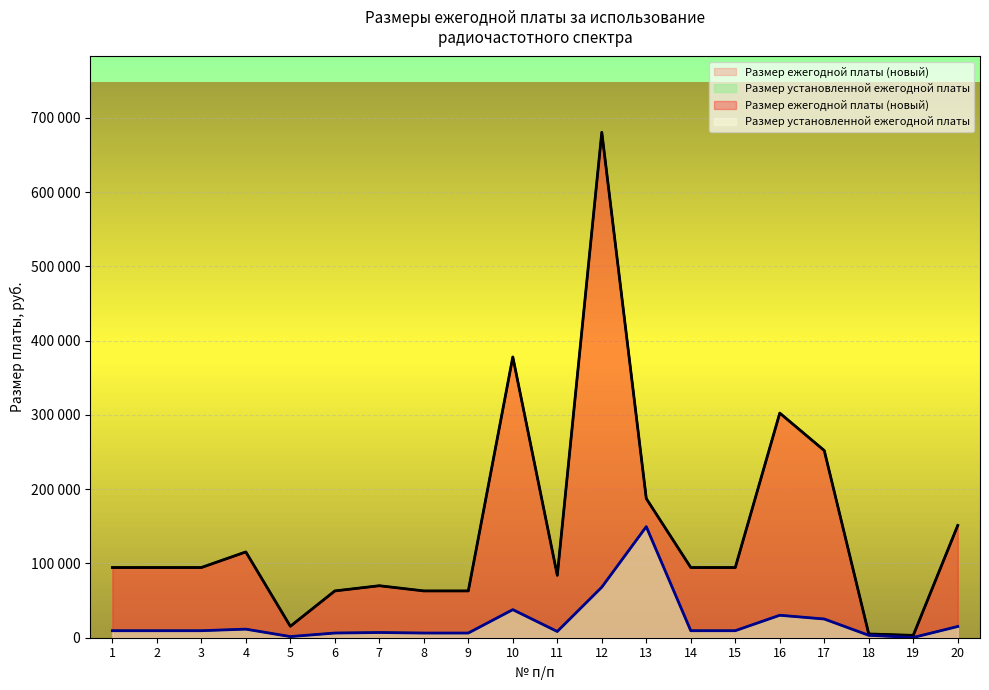

List the labels in order of Размер установленной ежегодной платы value, smallest first.

19, 5, 18, 6, 8, 9, 7, 11, 1, 2, 3, 14, 15, 4, 20, 17, 16, 10, 12, 13